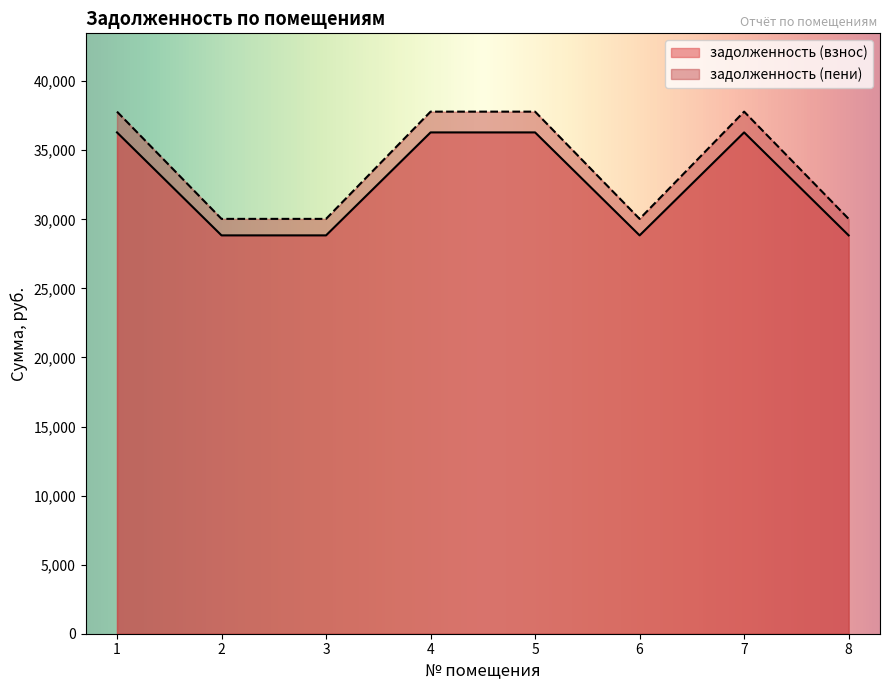

At which category is the sum across all series the highest?

1